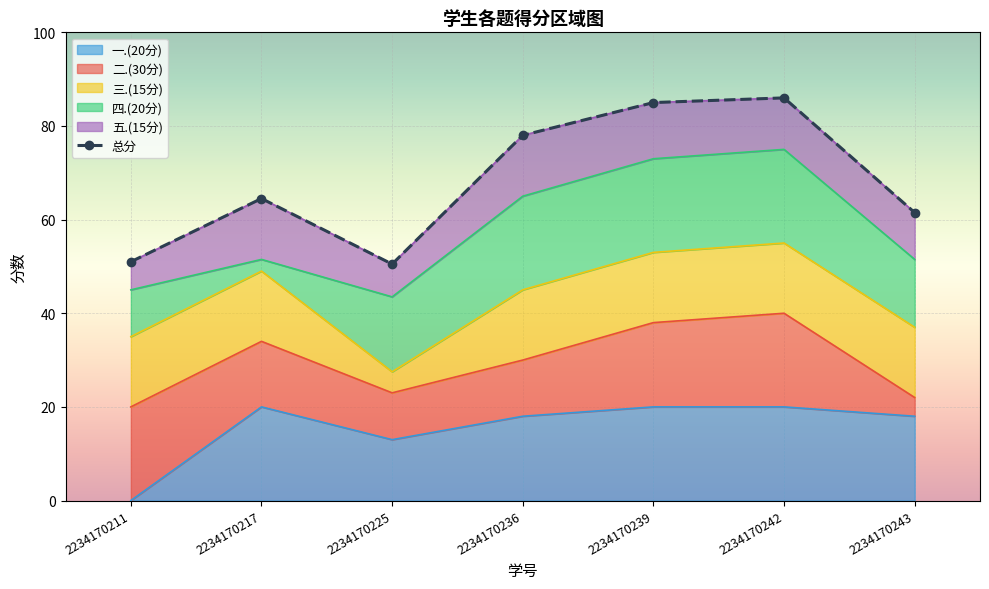

Rank the categories by 五.(15分) value from lowest to highest.

2234170211, 2234170225, 2234170243, 2234170242, 2234170239, 2234170217, 2234170236